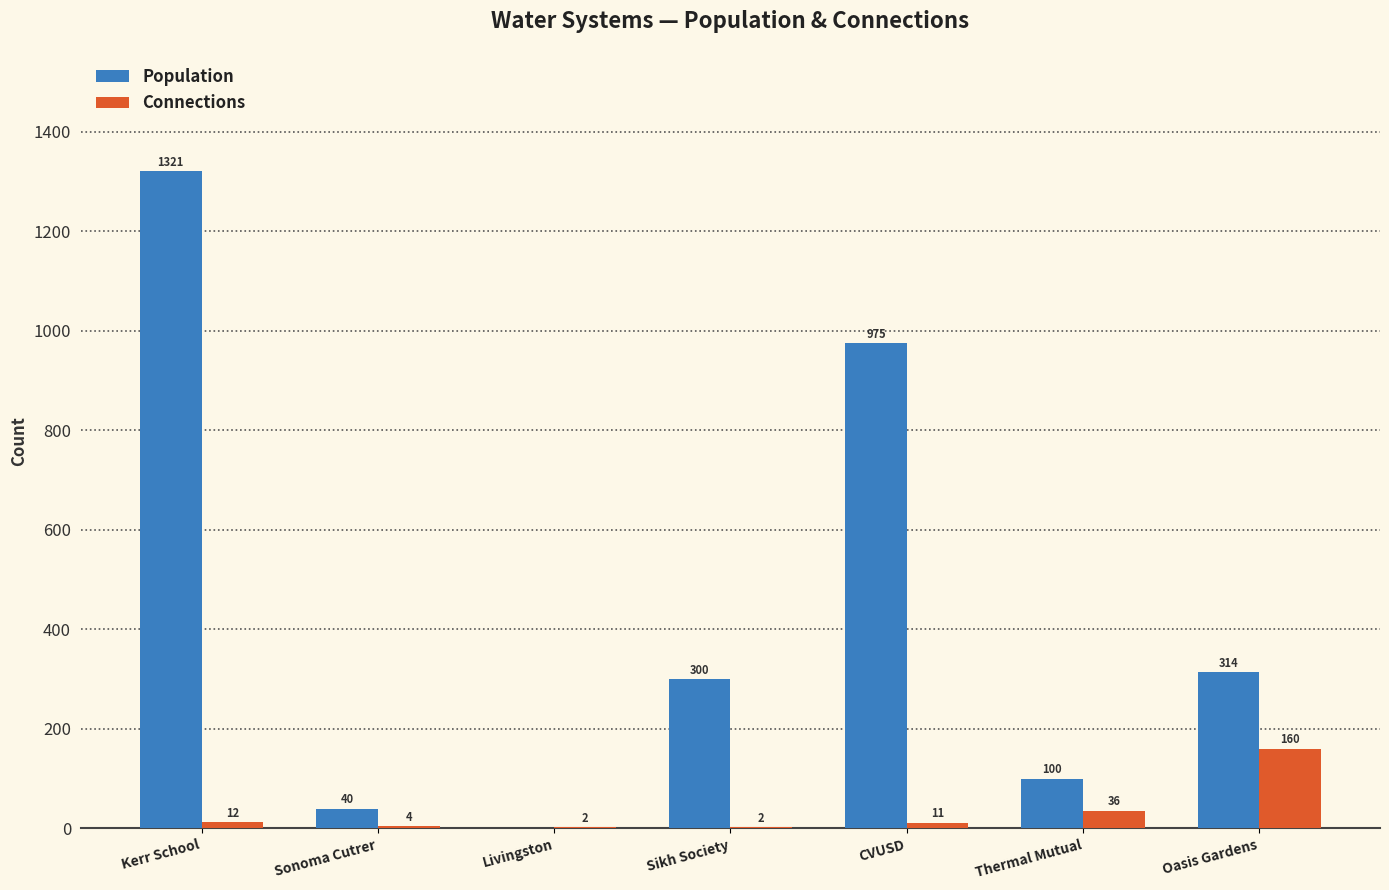

Reading left to right, list all the values displayed in this chart.

Population: Kerr School=1321	Sonoma Cutrer=40	Livingston=0	Sikh Society=300	CVUSD=975	Thermal Mutual=100	Oasis Gardens=314
Connections: Kerr School=12	Sonoma Cutrer=4	Livingston=2	Sikh Society=2	CVUSD=11	Thermal Mutual=36	Oasis Gardens=160